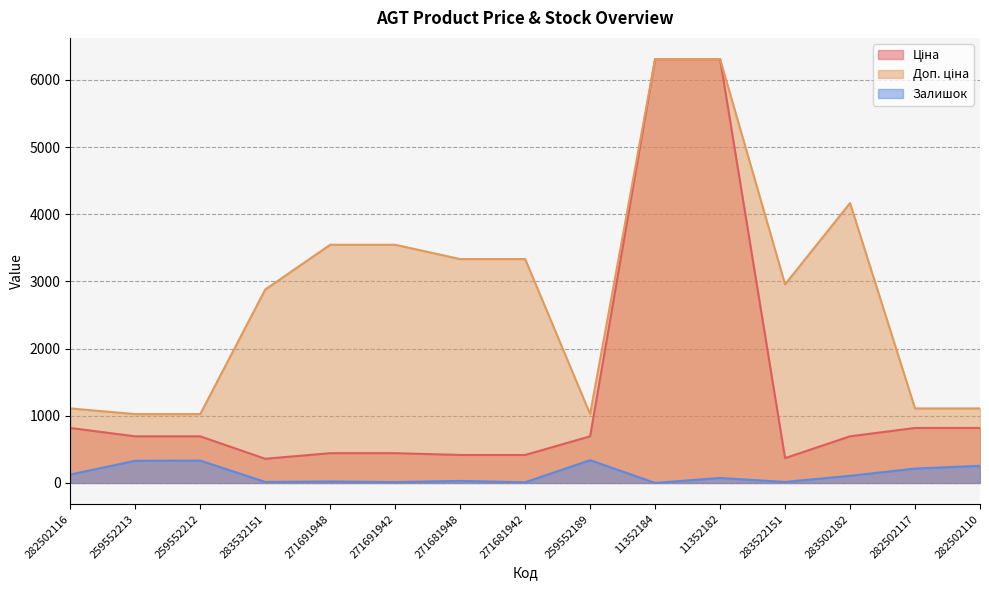

True or false: Залишок has a value of 330.0 at 259552213.

True